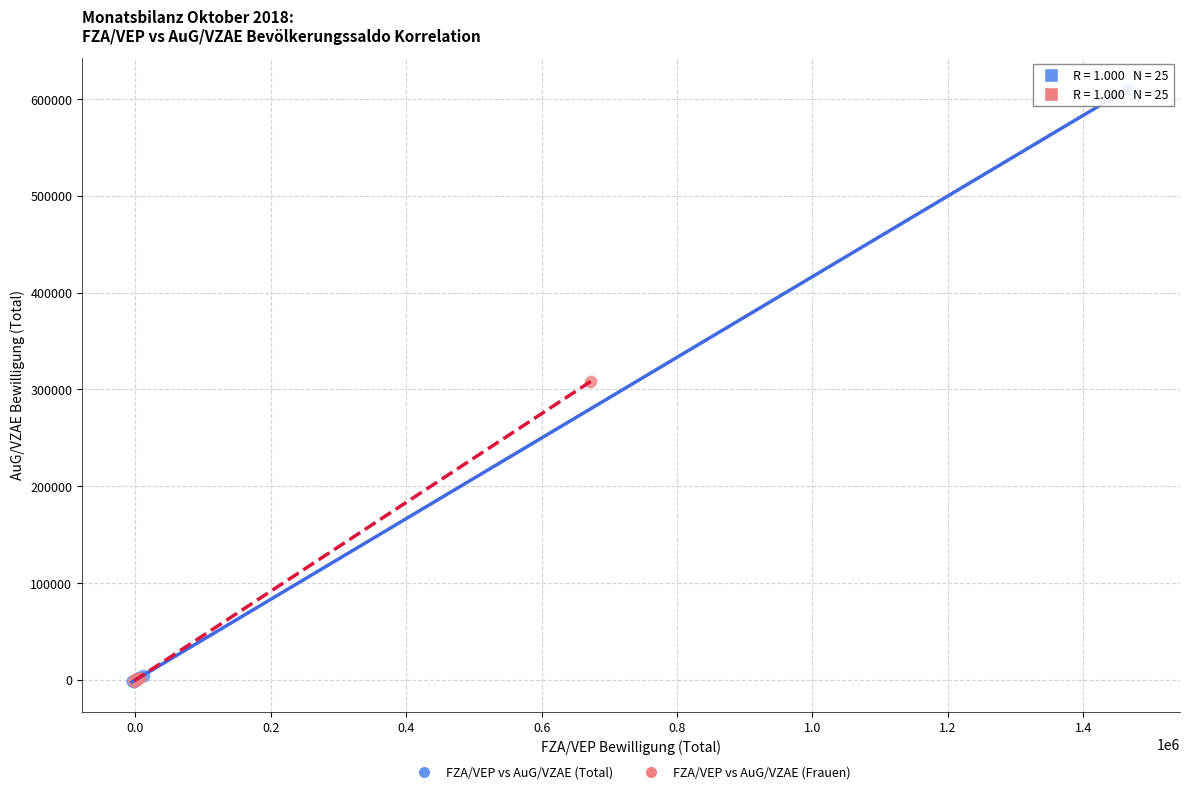

Which series has the largest Y range (max minus min)?

FZA/VEP vs AuG/VZAE (Total)